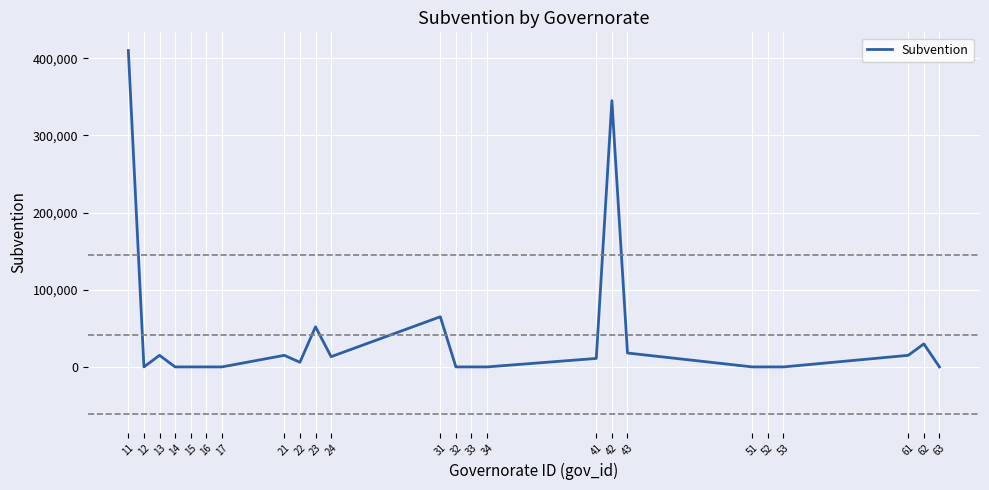

Where does the data first go above 6000?

11